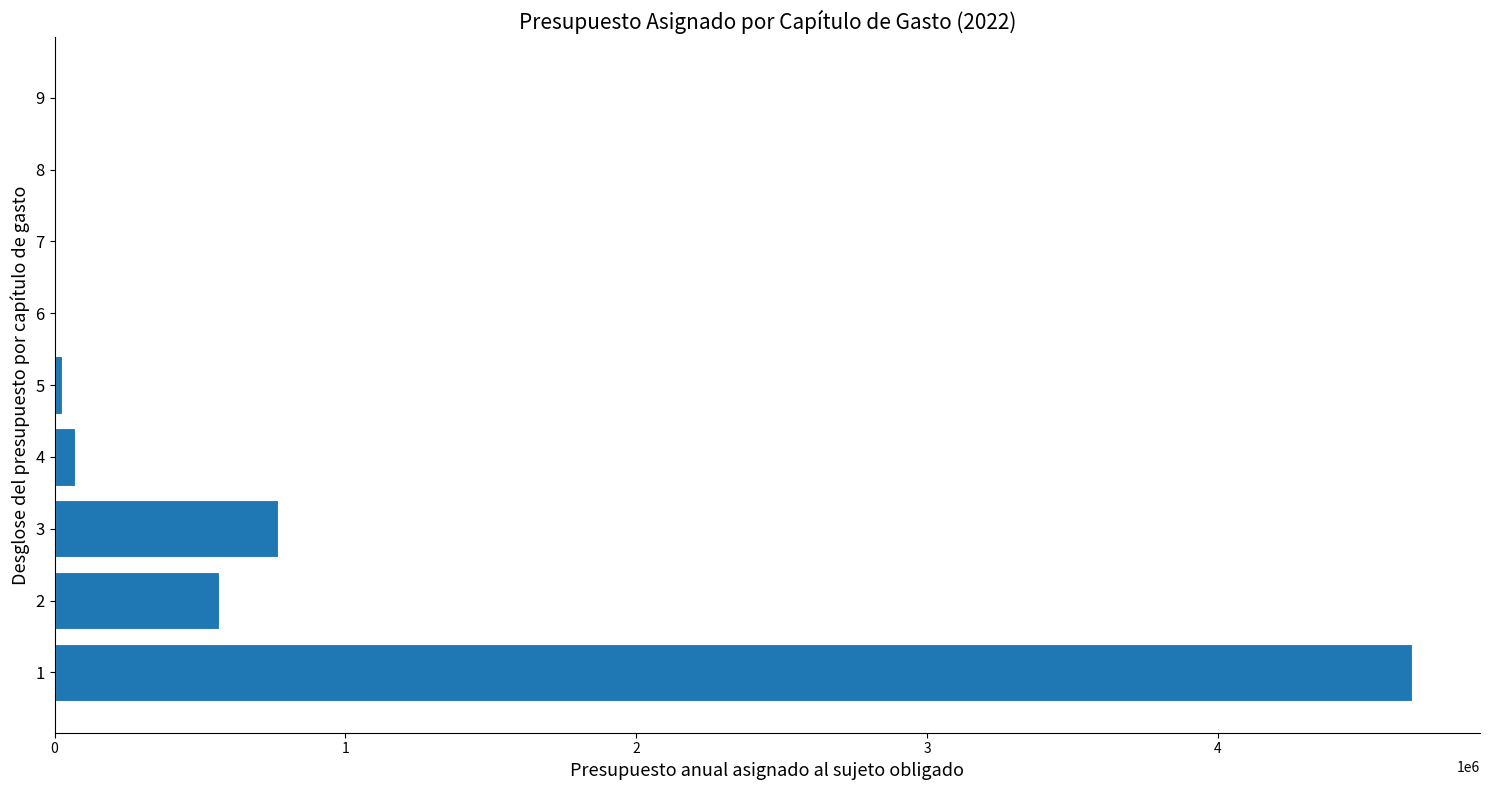

Is it true that the value at 2 is 566500?

True